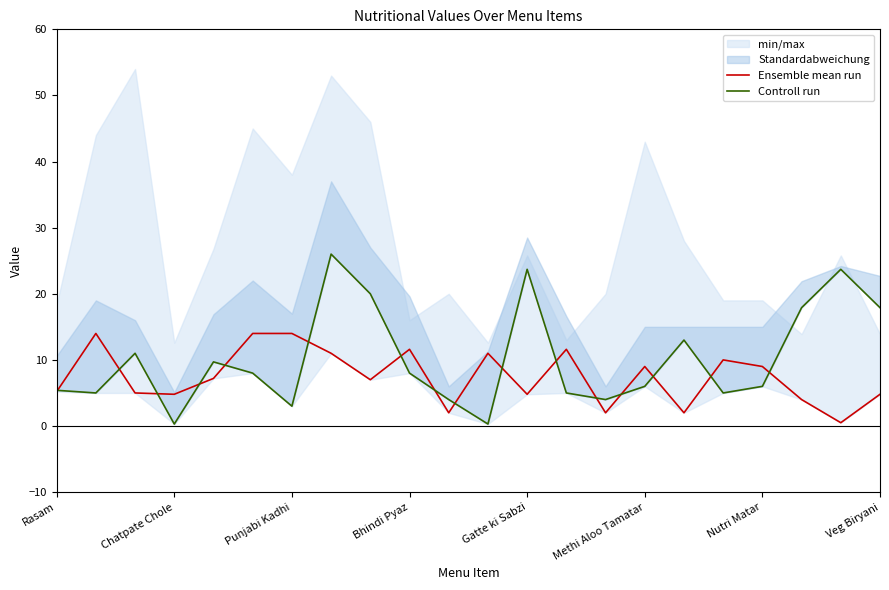

Reading left to right, transcribe all the data shown in this chart.

Ensemble mean run: 5.2	14.0	5.0	4.8	7.2	14.0	14.0	11.0	7.0	11.6	2.0	11.0	4.8	11.6	2.0	9.0	2.0	10.0	9.0	4.0	0.5	4.8
Controll run: 5.4	5.0	11.0	0.3	9.7	8.0	3.0	26.0	20.0	8.0	4.0	0.3	23.7	5.0	4.0	6.0	13.0	5.0	6.0	17.9	23.7	17.9